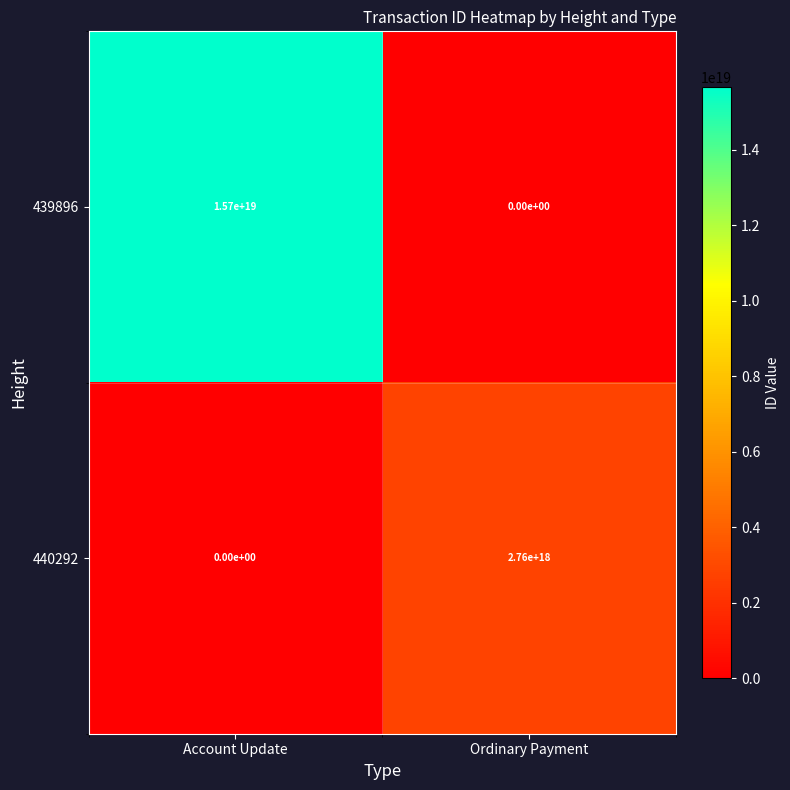

Between Account Update and Ordinary Payment, which series saw the biggest shift?

439896